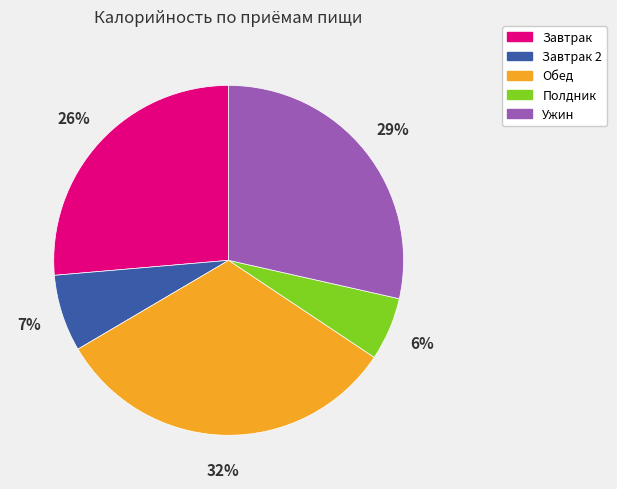

Is there a majority slice in this chart?

No